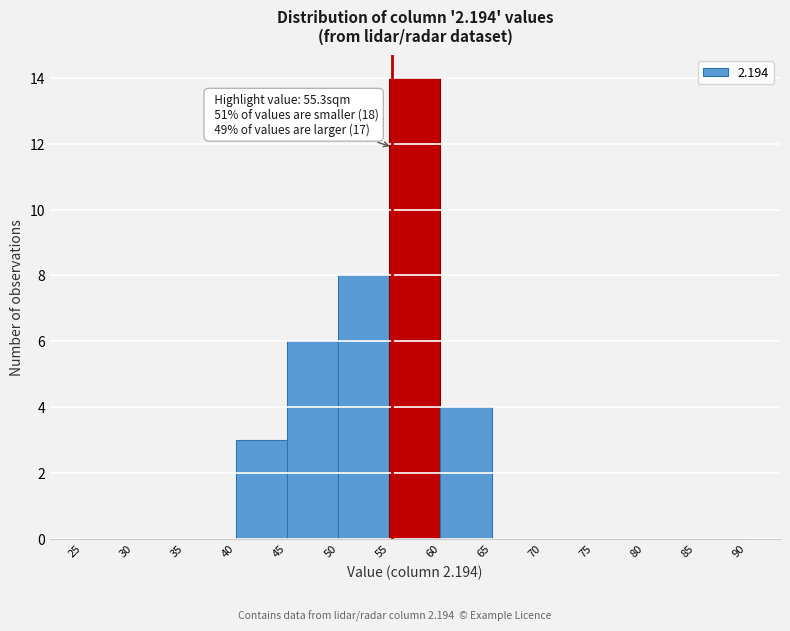

Which range on the x-axis has the tallest bar?

55 to 60